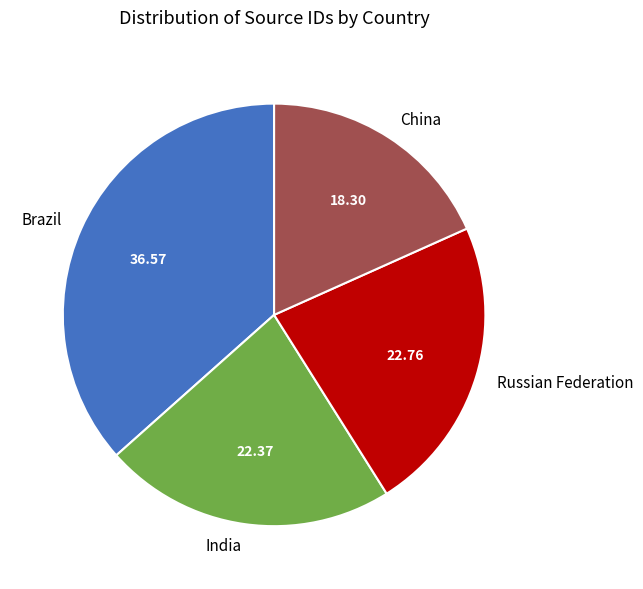

Which category has the smallest portion of the pie?

China